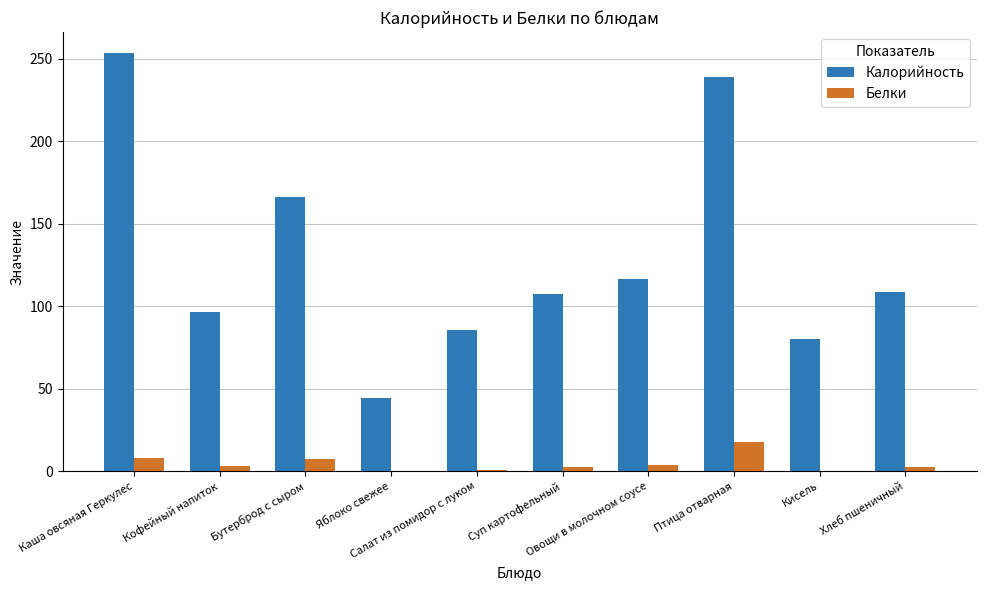

What value does the Калорийность series have at Овощи в молочном соусе?

116.5